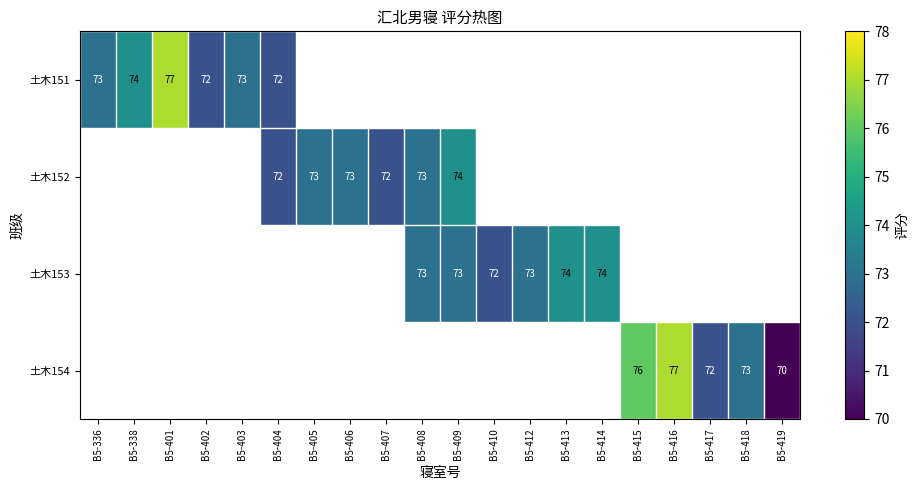

What is the maximum value shown in the chart?

77.0